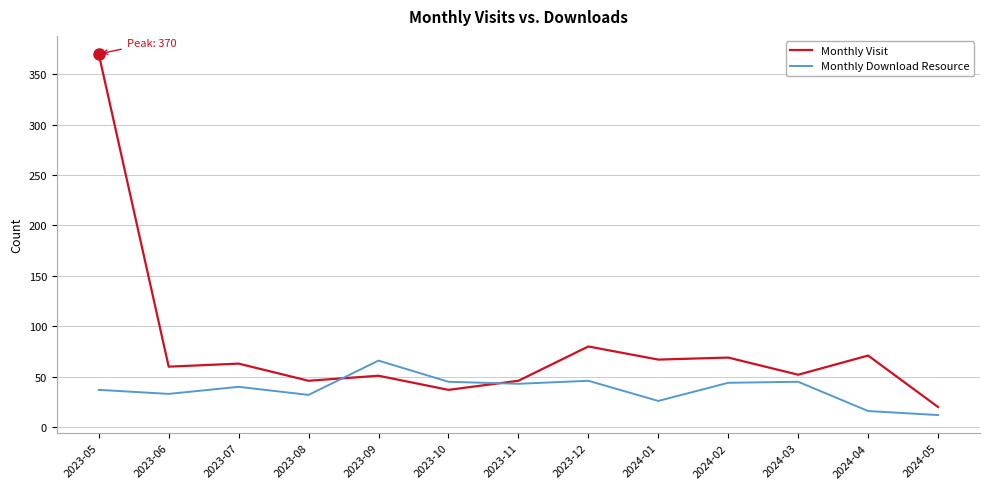

At which category is the sum across all series the highest?

2023-05